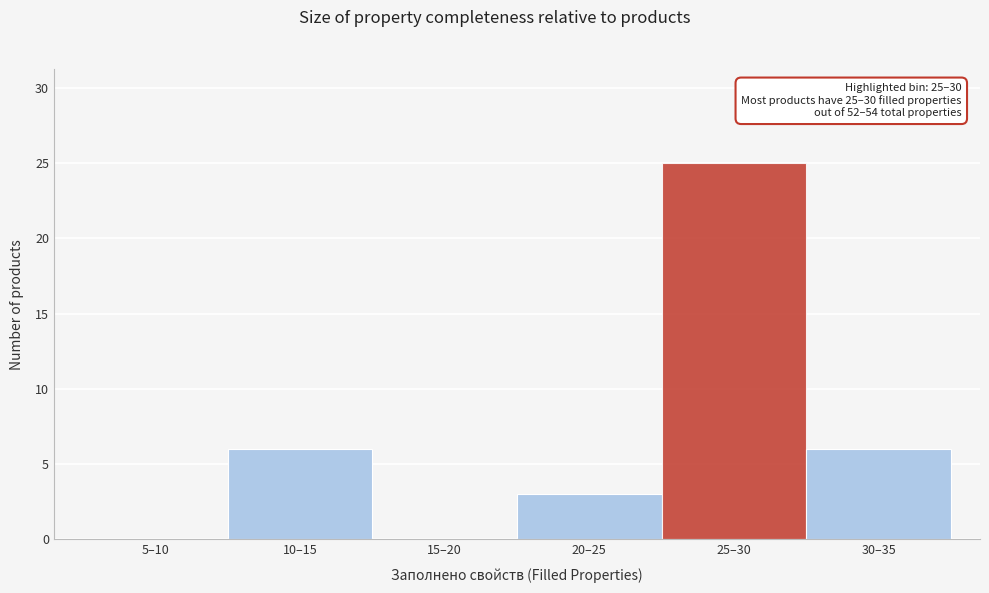

Reading left to right, list all the values displayed in this chart.

5–10=0	10–15=6	15–20=0	20–25=3	25–30=25	30–35=6